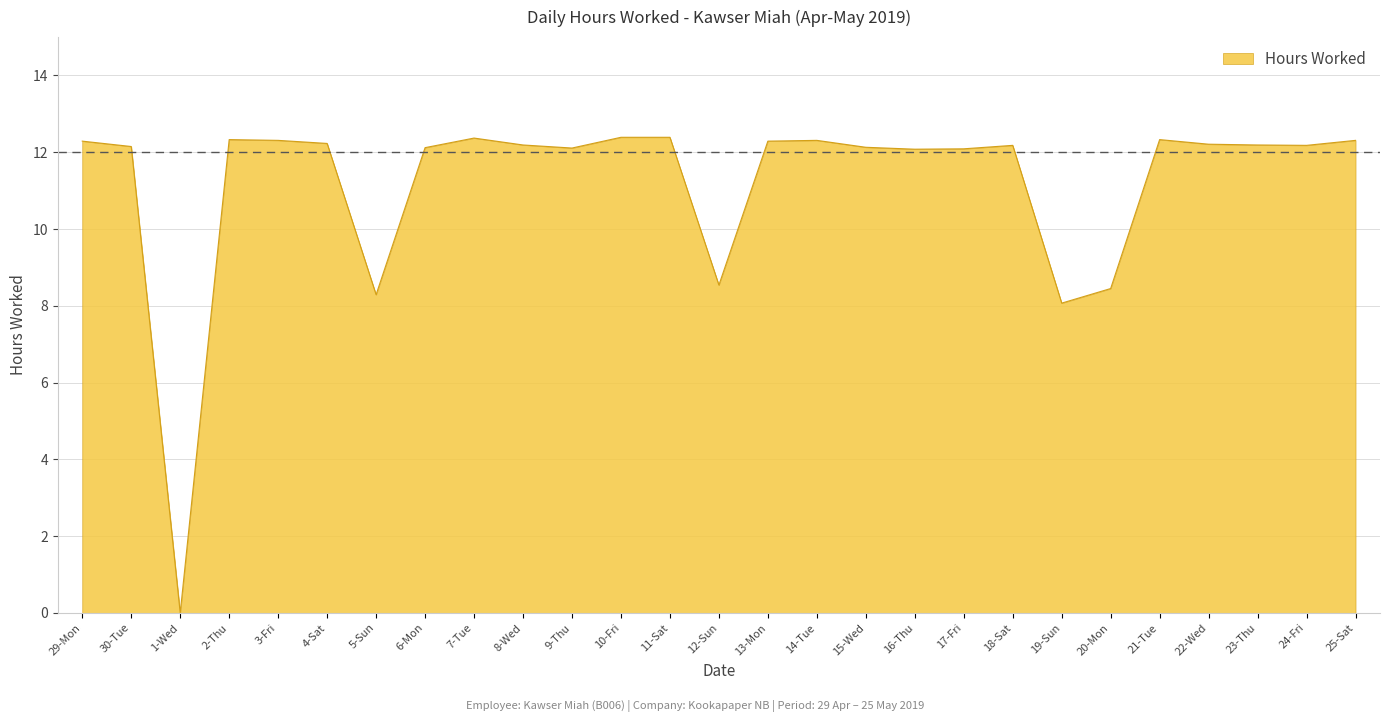

Which category has the lowest value across all series?

1-Wed